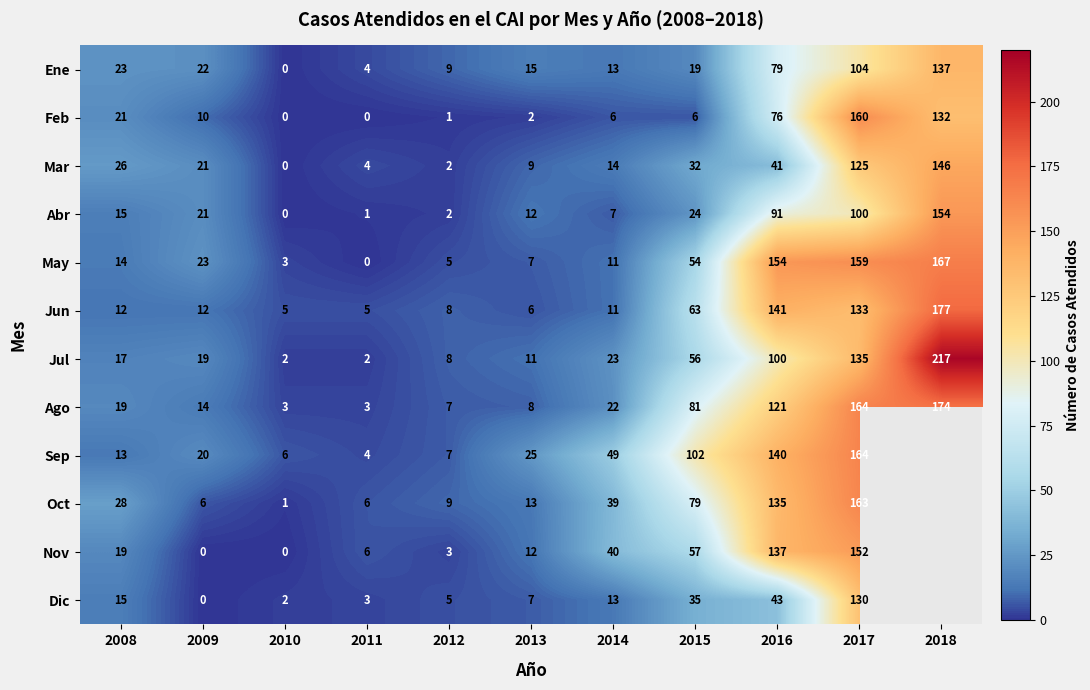

Between 2009 and 2014, which series saw the biggest shift?

Nov